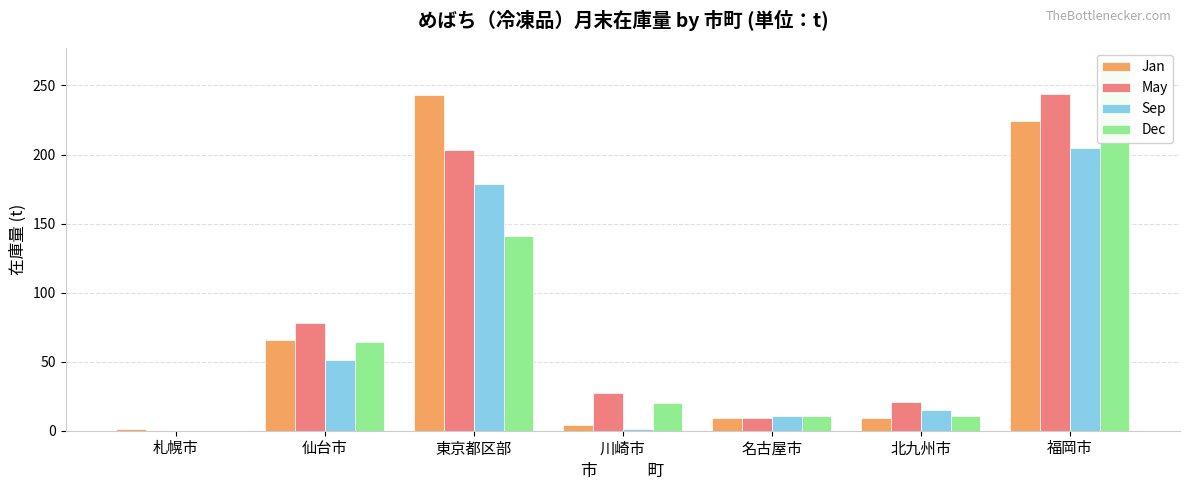

Read the Jan value at 札幌市.

1